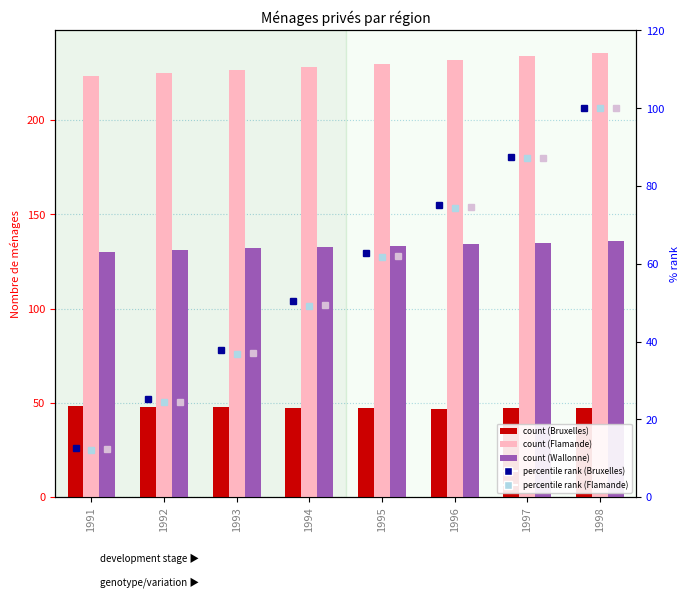

Reading left to right, list all the values displayed in this chart.

Bruxelles: 48.2	47.6	47.6	47.3	47.2	46.9	47.0	47.1
Flamande: 223.2	224.9	226.8	228.2	230.0	231.7	233.8	235.8
Wallonne: 130.2	131.3	132.3	132.7	133.4	134.1	135.0	136.0
Bruxelles rank: 12.7	25.3	37.9	50.3	62.8	75.2	87.6	100.0
Flamande rank: 12.2	24.4	36.8	49.2	61.8	74.4	87.1	100.0
Wallonne rank: 12.2	24.6	37.0	49.4	62.0	74.6	87.2	100.0